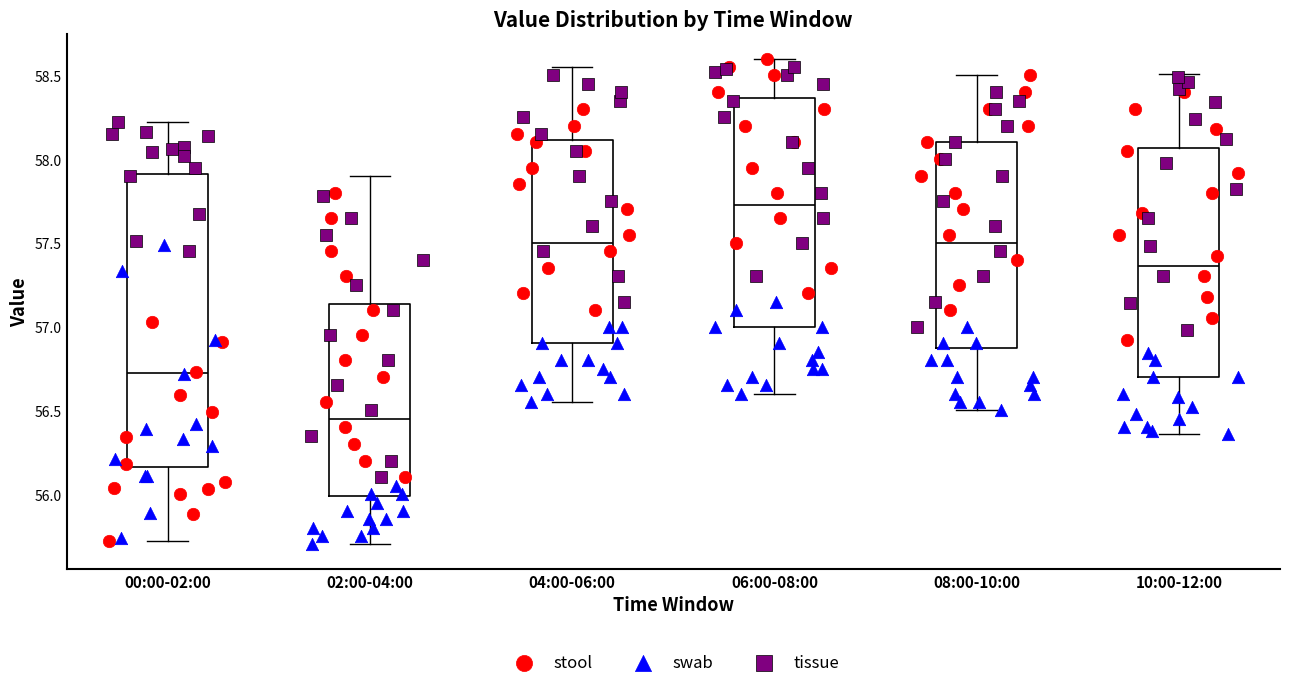

Which box has the highest median line?

06:00-08:00